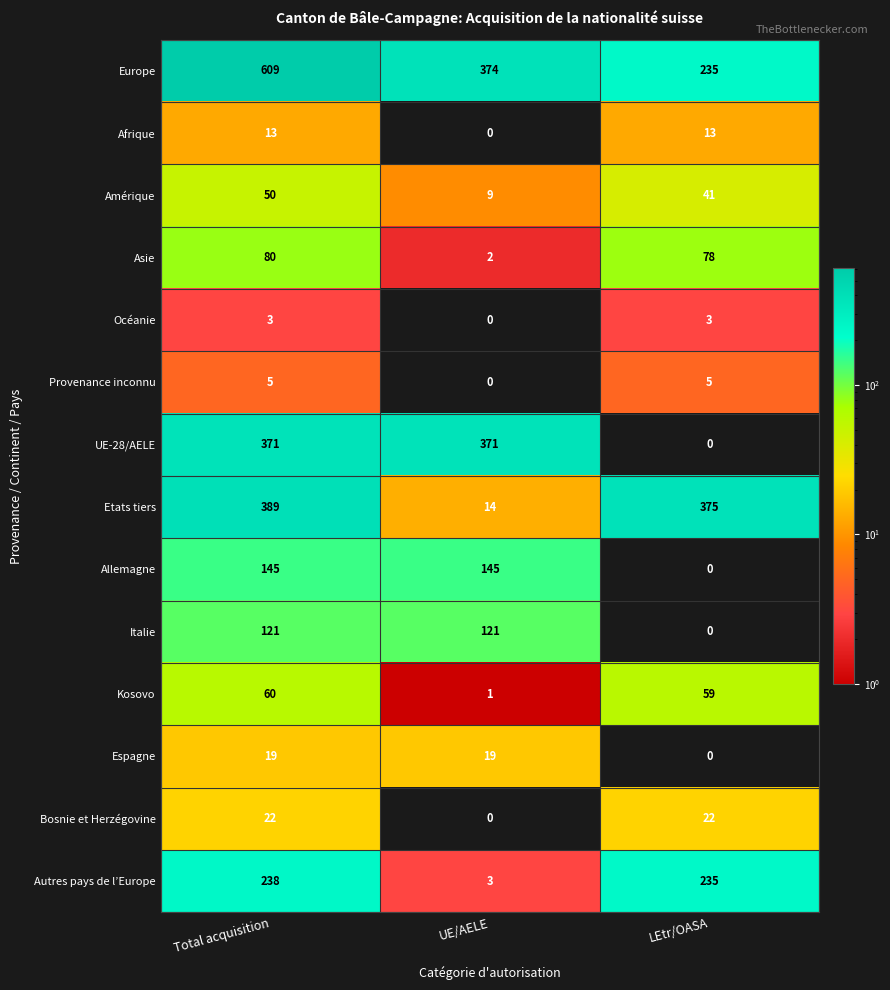

Which category has the highest value across all series?

Total acquisition